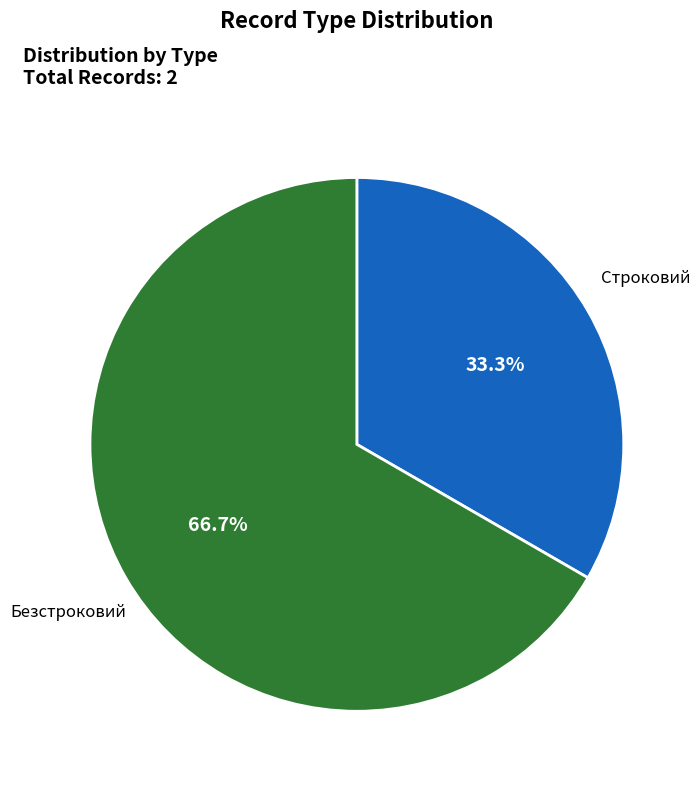

What is the smallest slice in the pie chart?

Строковий